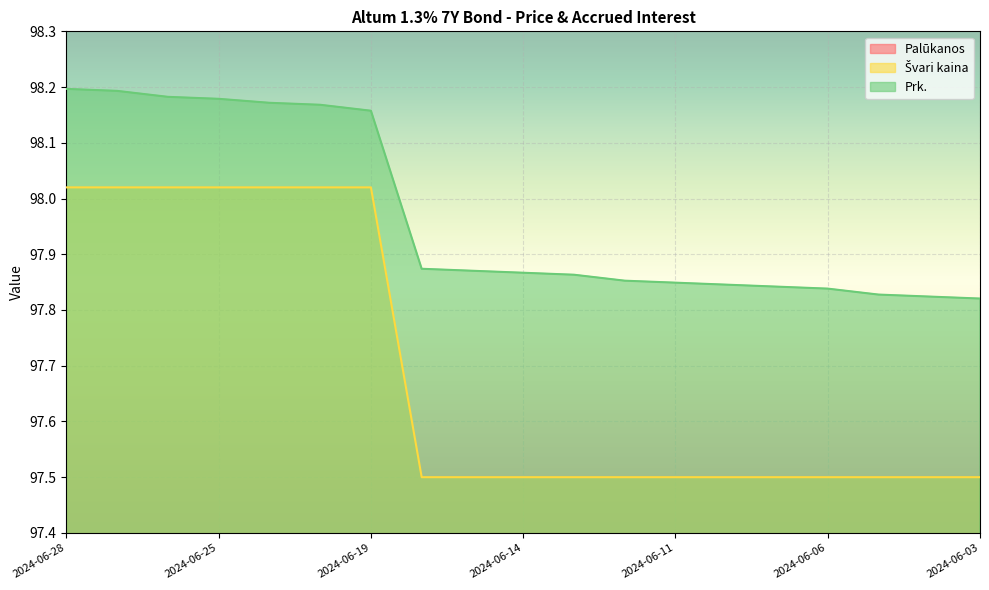

Which series has the largest total across all categories?

Prk.